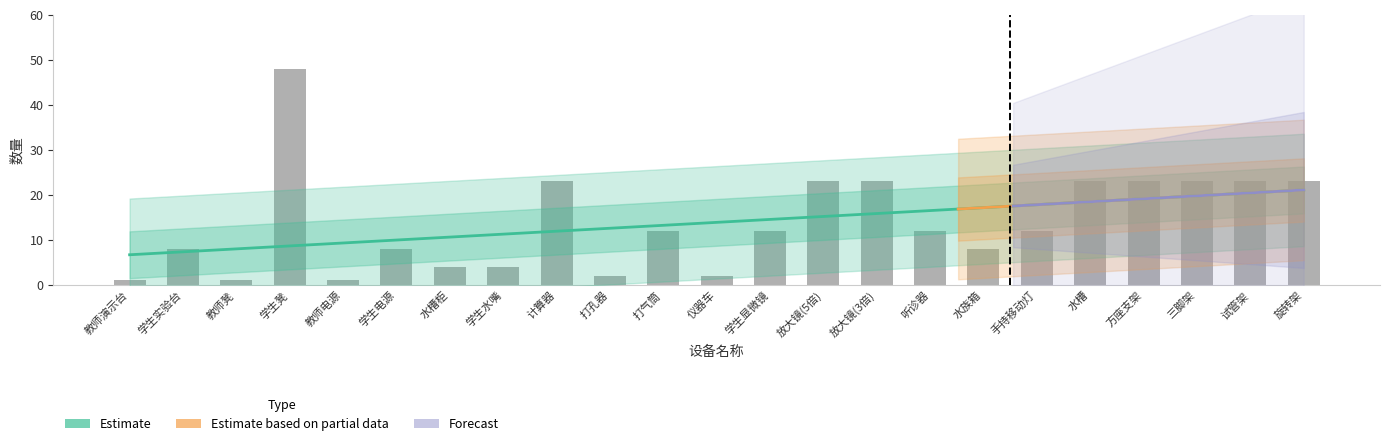

What is the label of the 21st bar from the left?

三脚架